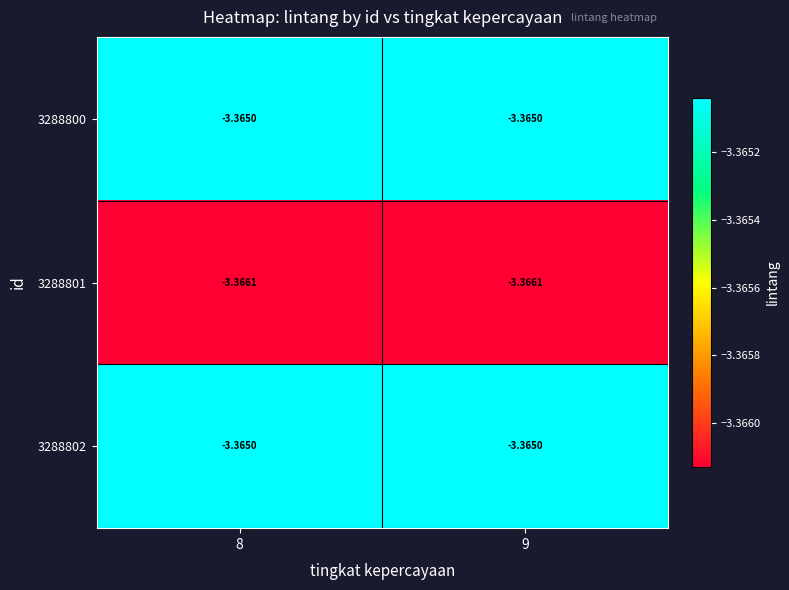

Count the number of data series in this chart.

3